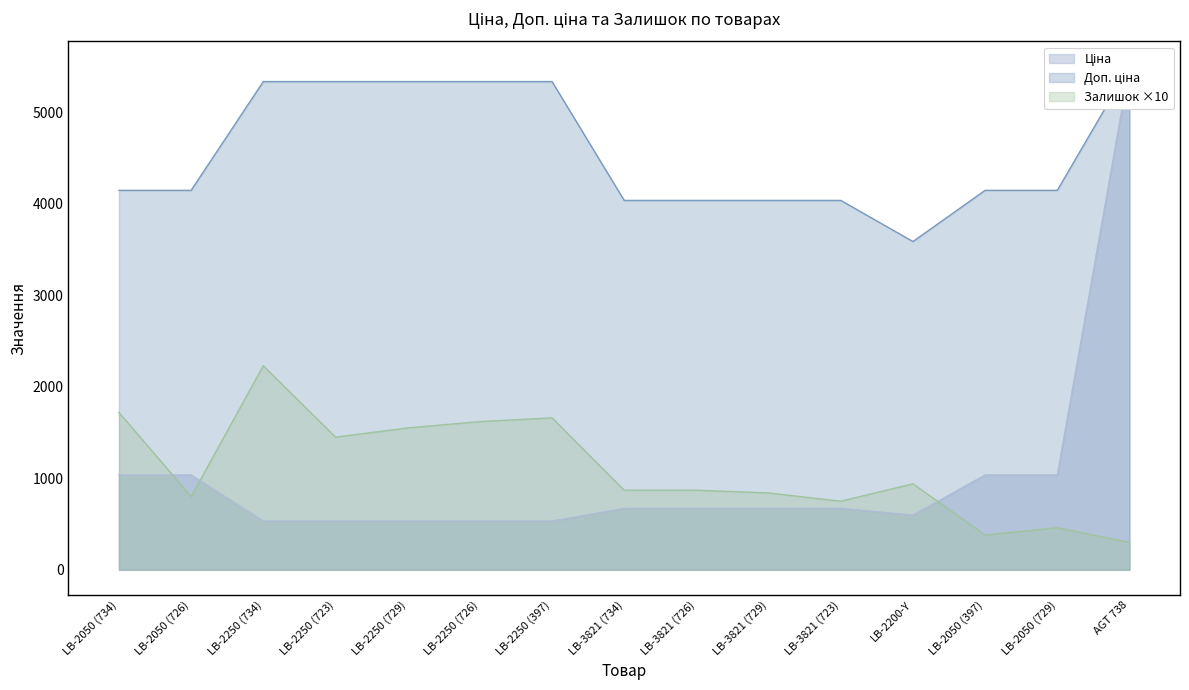

In Ціна, how many points are lower than both neighbors (excluding endpoints)?

1